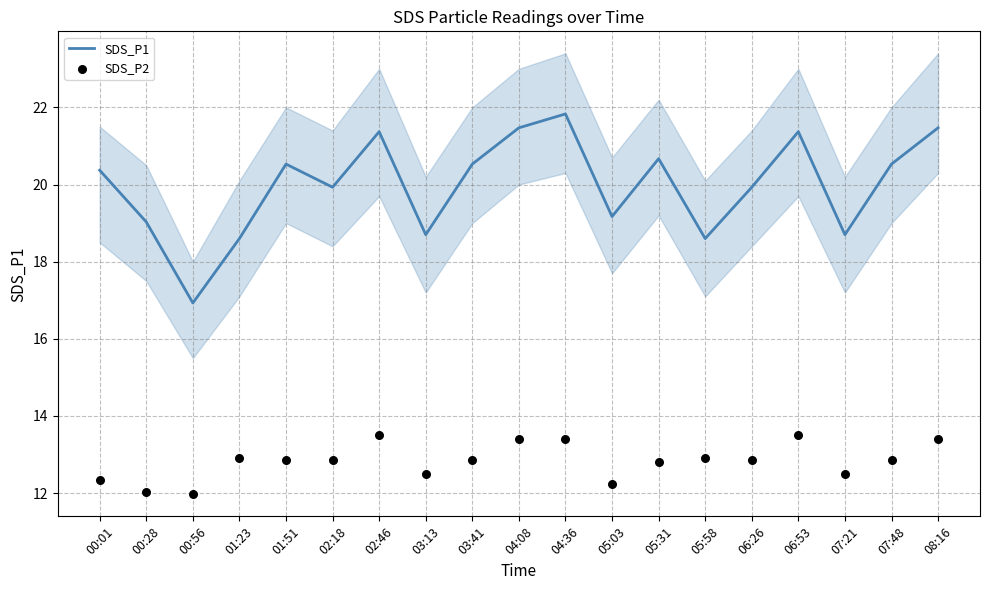

At how many categories does at least one series exceed 18?

18